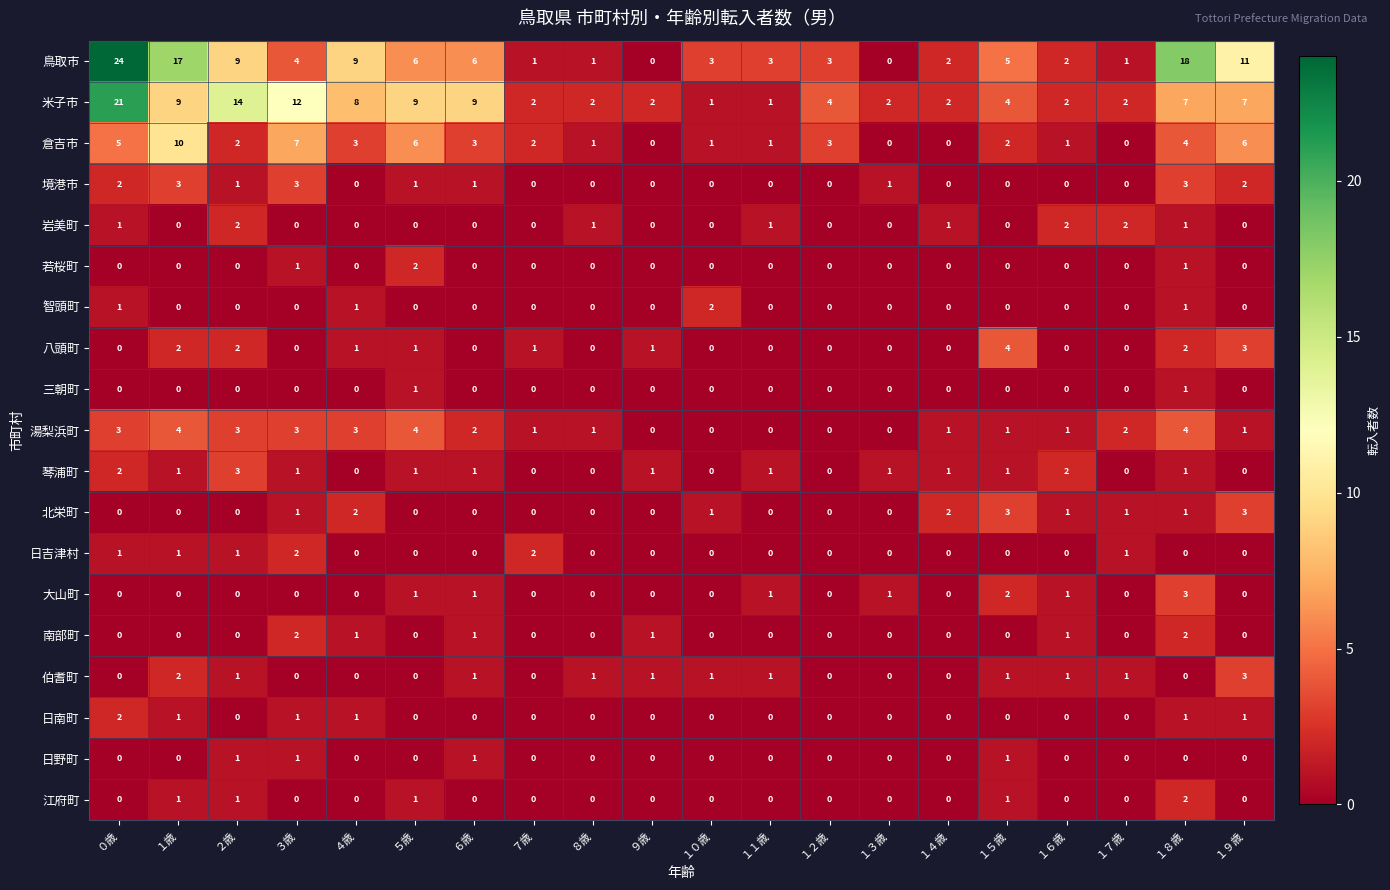

Count the 大山町 values in the range 0 to 1.

18